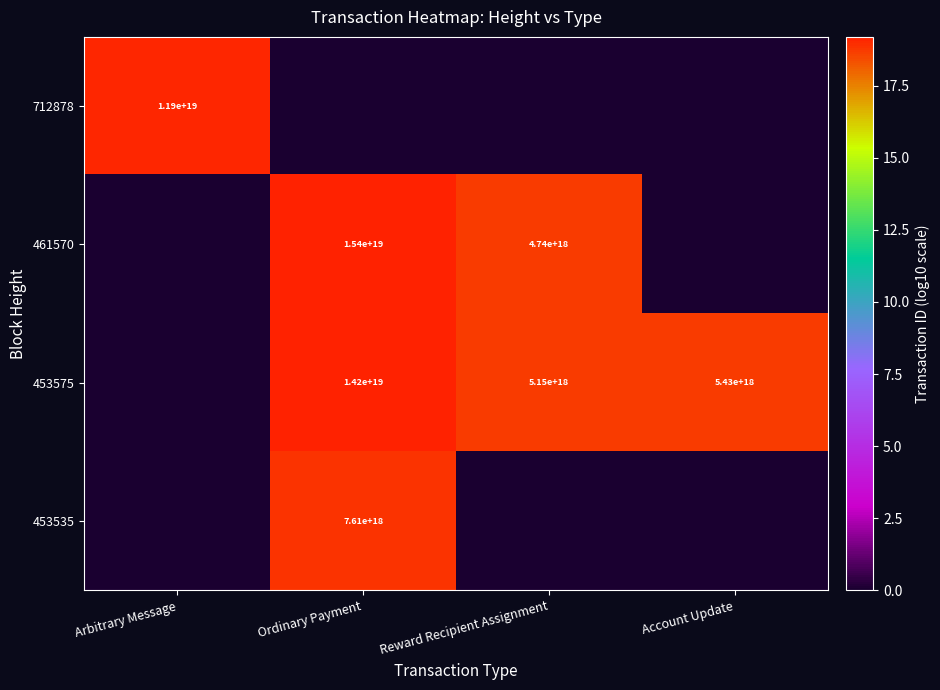

The value of 712878 at Arbitrary Message is 5026060662000606208. True or false?

False